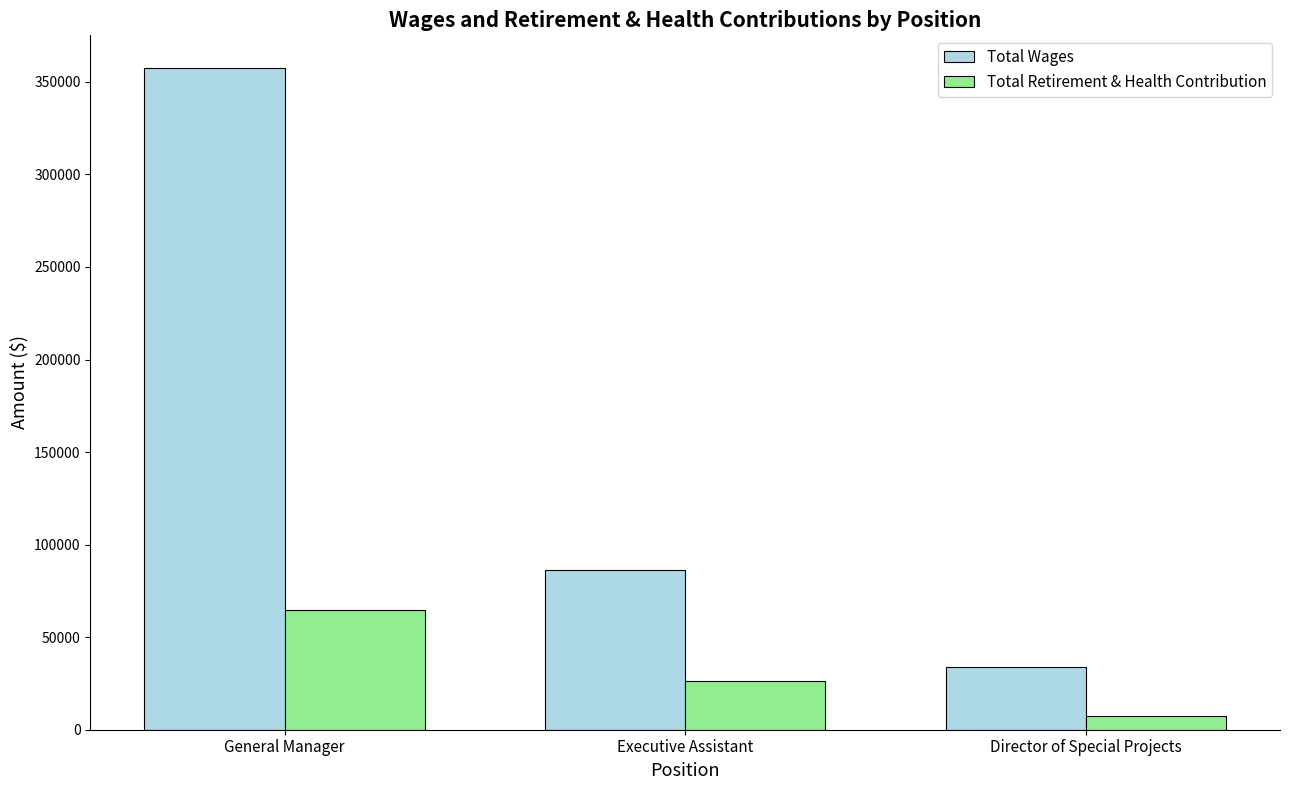

Count the Total Wages values in the range 33976 to 357278.

3